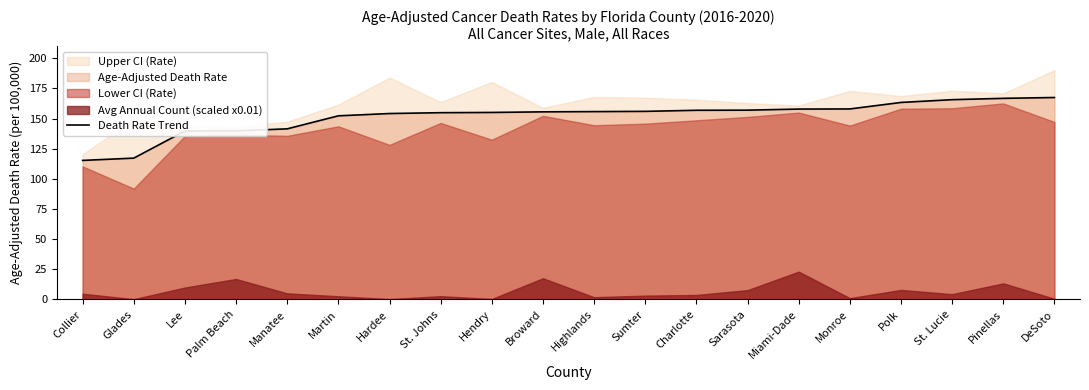

What is the label of the 8th point from the left?

St. Johns